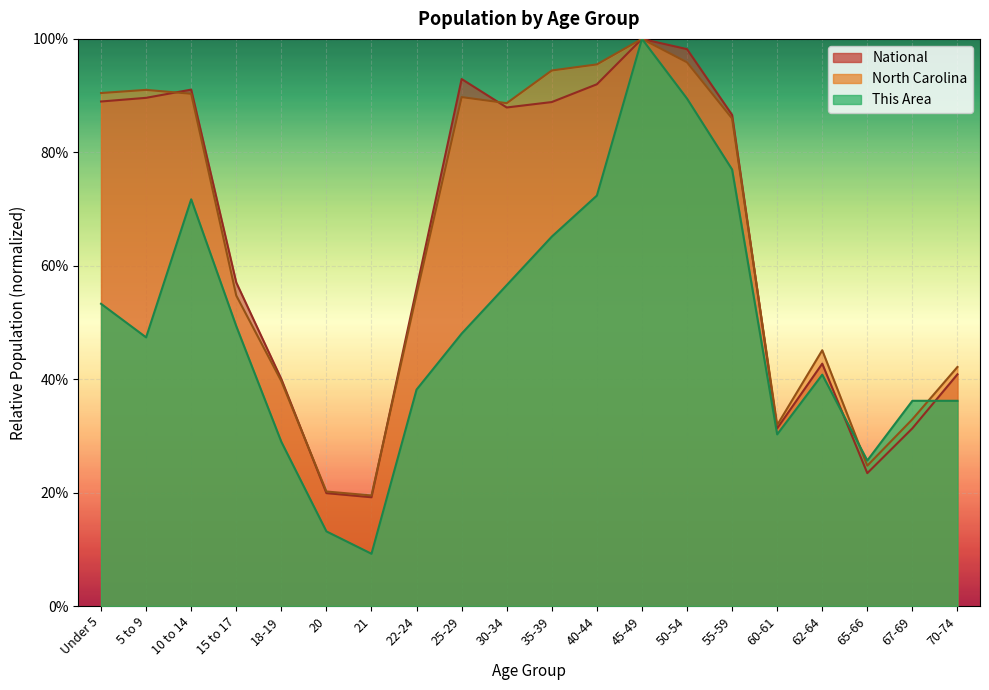

At how many categories does at least one series exceed 0?

20